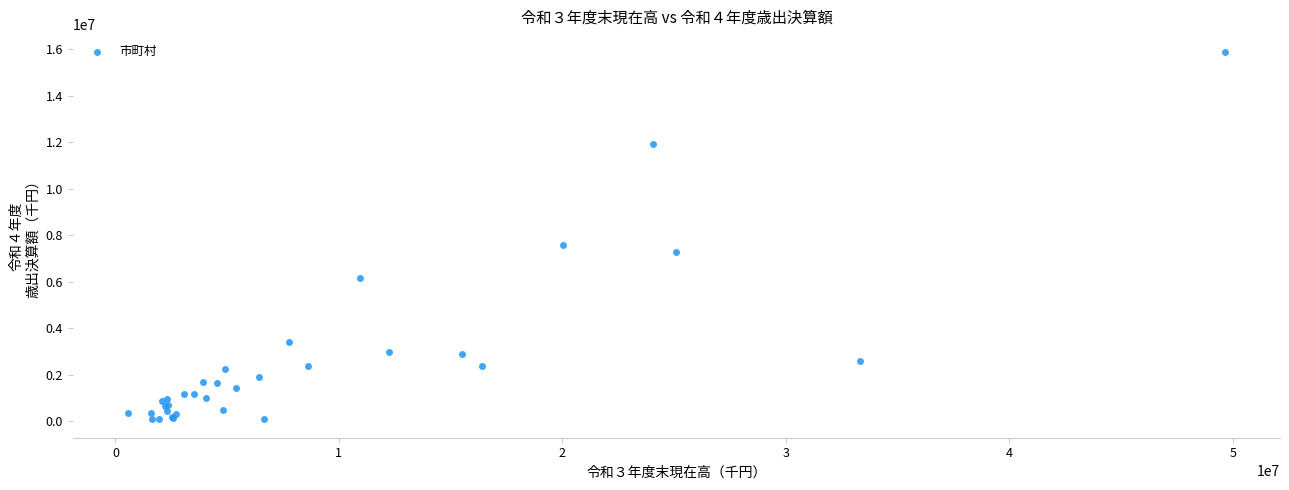

What Y value in the scatter plot is closest to 7967859?

7590166